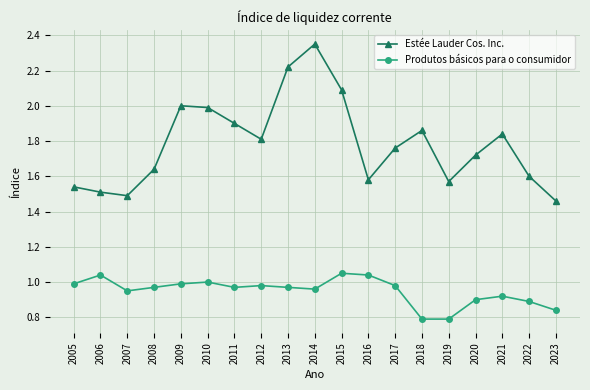

The value of Produtos básicos para o consumidor at 2023 is 0.8. True or false?

True